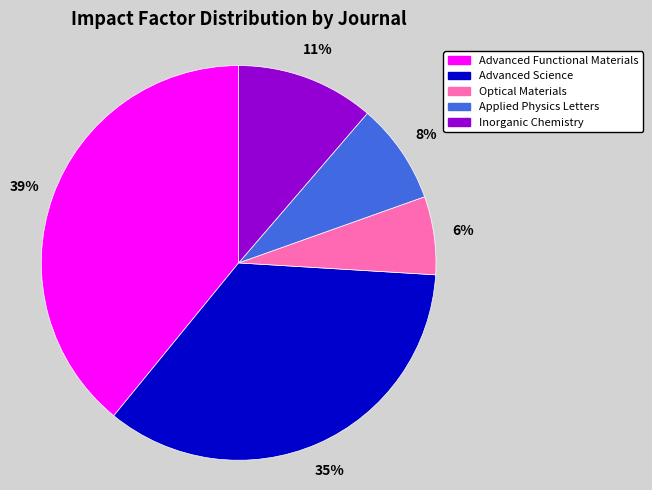

To the nearest percent, what is the difference between the Inorganic Chemistry and Applied Physics Letters slice percentages?

3%